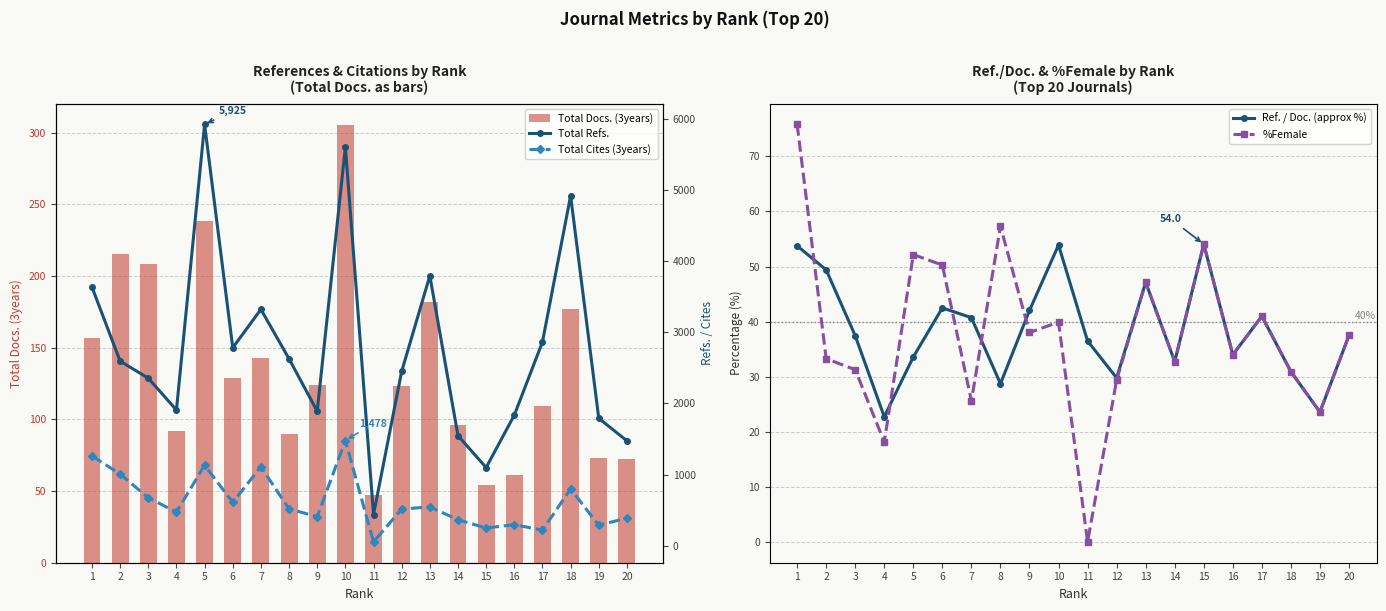

Reading right to left, list all the values displayed in this chart.

Total Docs. (3years): 72.0	73.0	177.0	109.0	61.0	54.0	96.0	182.0	123.0	47.0	305.0	124.0	90.0	143.0	129.0	238.0	92.0	208.0	215.0	157.0
Ref. / Doc. (approx %): 37.5	23.6	30.9	41.0	34.0	54.0	32.8	47.1	29.8	36.5	53.9	42.0	28.8	40.7	42.5	33.6	22.8	37.5	49.4	53.8
%Female: 37.5	23.6	30.9	41.0	34.0	54.0	32.8	47.1	29.4	0.1	39.9	38.0	57.3	25.6	50.3	52.2	18.2	31.3	33.3	75.8
Total Refs.: 1475.0	1792.0	4921.0	2865.0	1836.0	1099.0	1547.0	3797.0	2452.0	438.0	5606.0	1892.0	2628.0	3324.0	2784.0	5925.0	1908.0	2356.0	2596.0	3637.0
Total Cites (3years): 389.0	287.0	798.0	218.0	296.0	249.0	365.0	546.0	515.0	54.0	1478.0	409.0	517.0	1110.0	609.0	1131.0	473.0	673.0	1007.0	1262.0